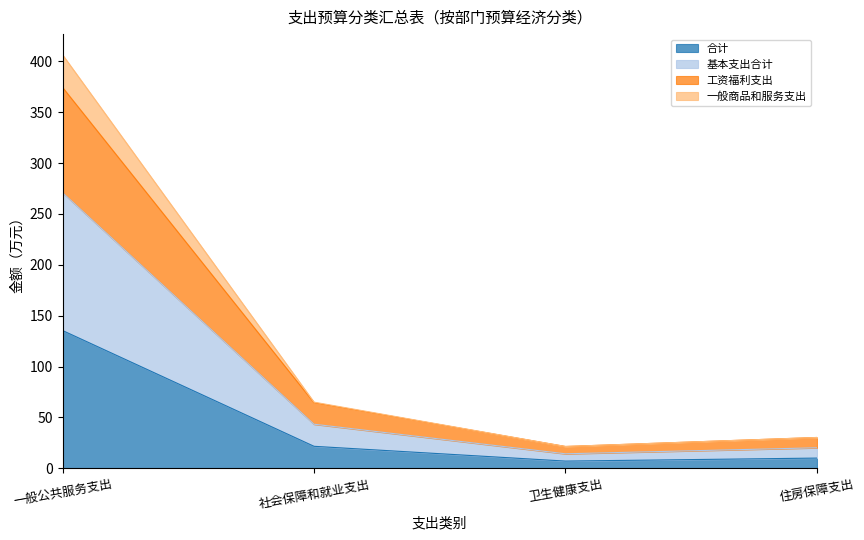

What position from the left is 卫生健康支出?

3